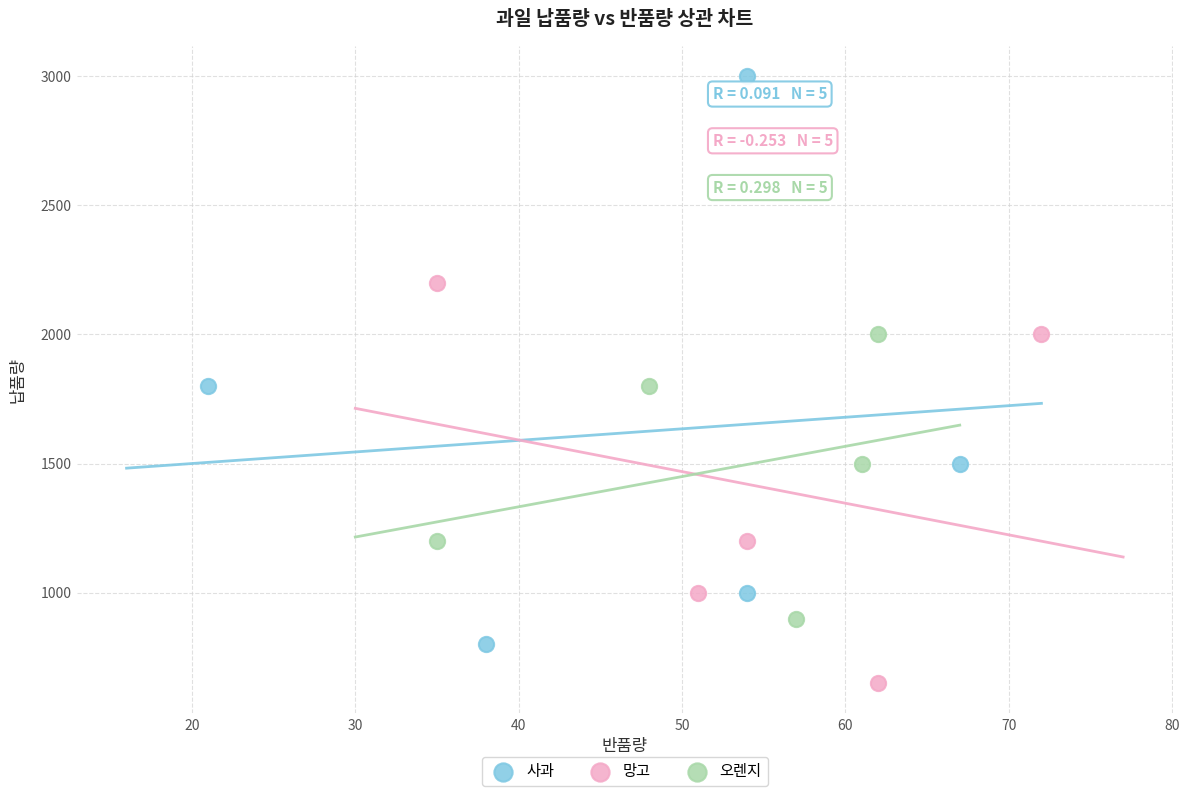

Which series has the widest spread of Y values?

사과